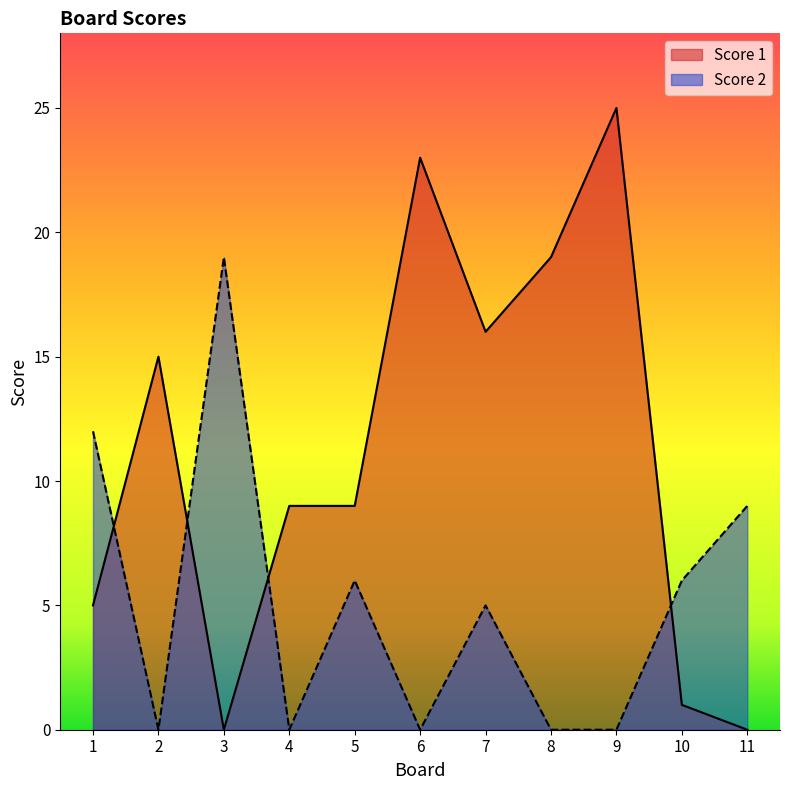

The value of Score 1 at 8 is 5. True or false?

False